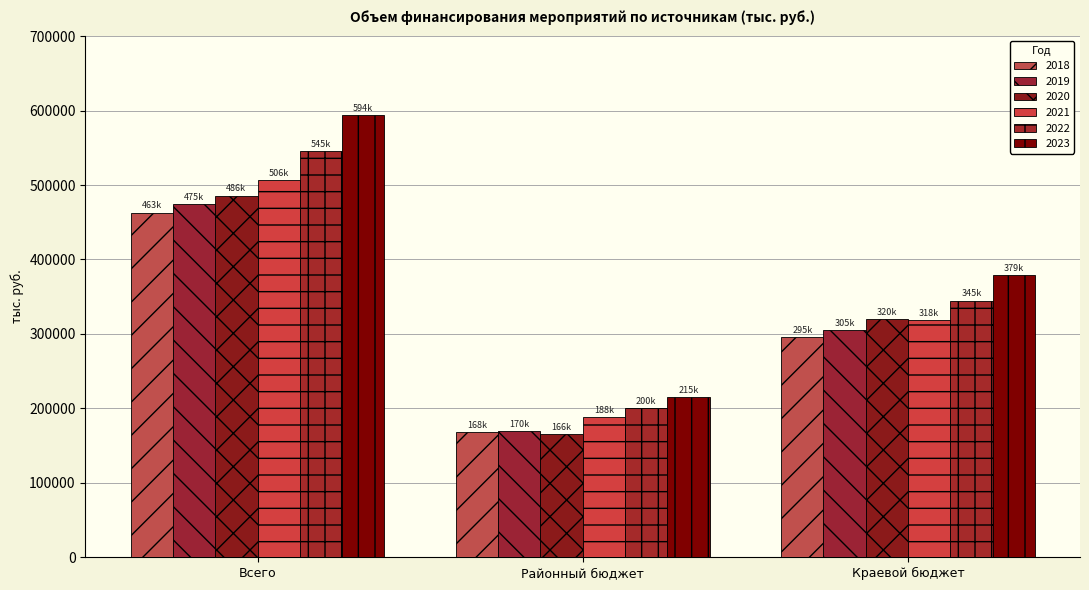

Which series has the largest total across all categories?

2023